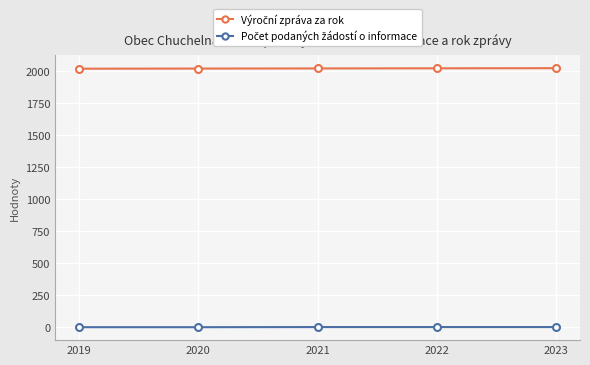

At how many categories does at least one series exceed 1602?

5